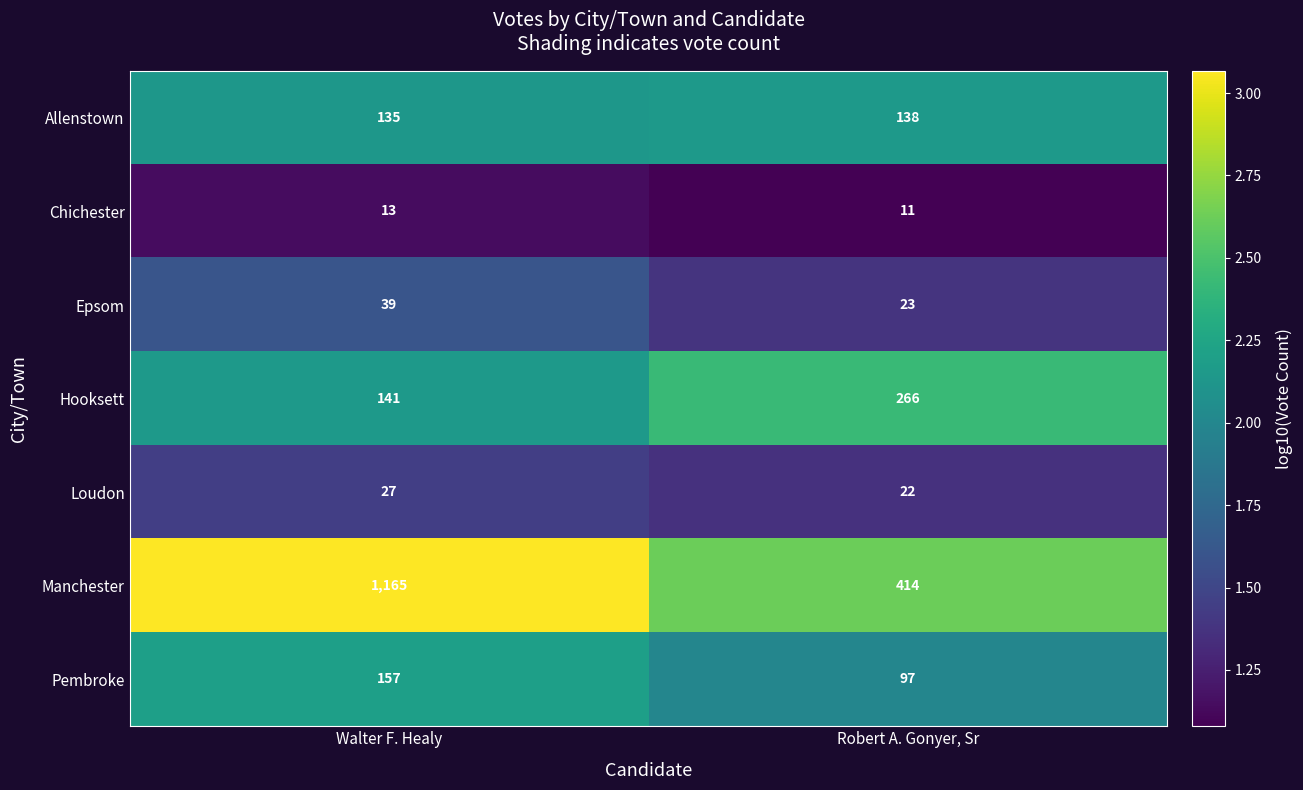

At which label is Allenstown closest to 136?

Walter F. Healy